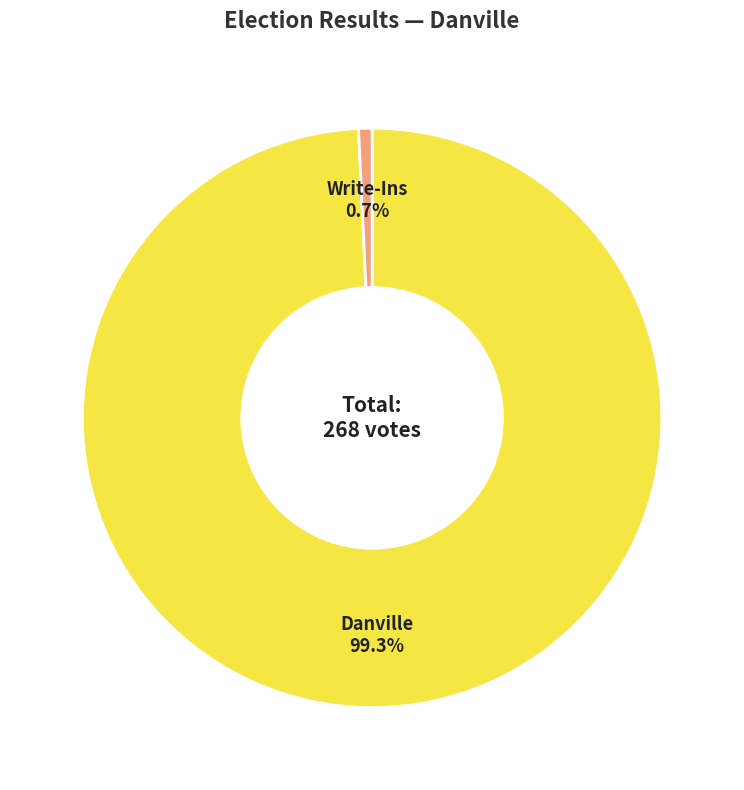

Is there a majority slice in this chart?

Yes